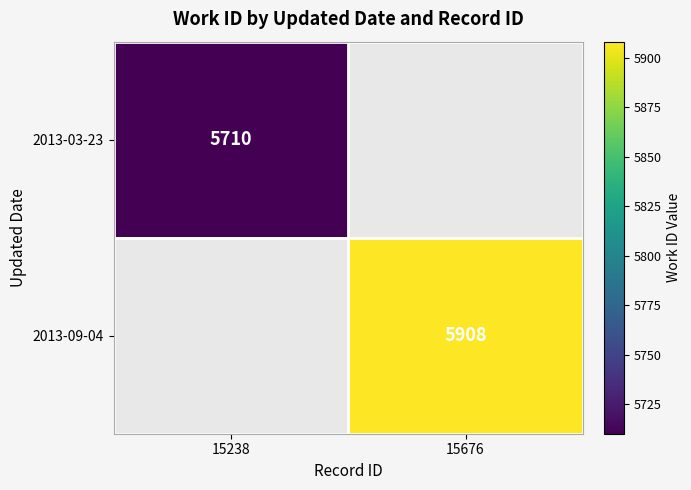

True or false: 2013-03-23 has a value of 8698 at 15238.

False